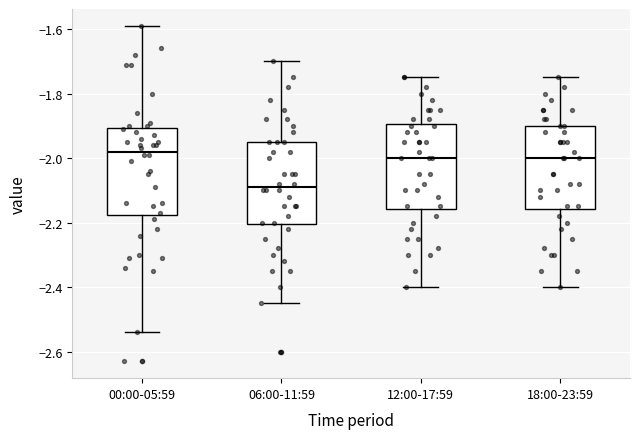

Where does the upper whisker of the box for 12:00-17:59 end on the y-axis? The values are not printed on the chart, so give them approximately, as read against the axis.

-1.74